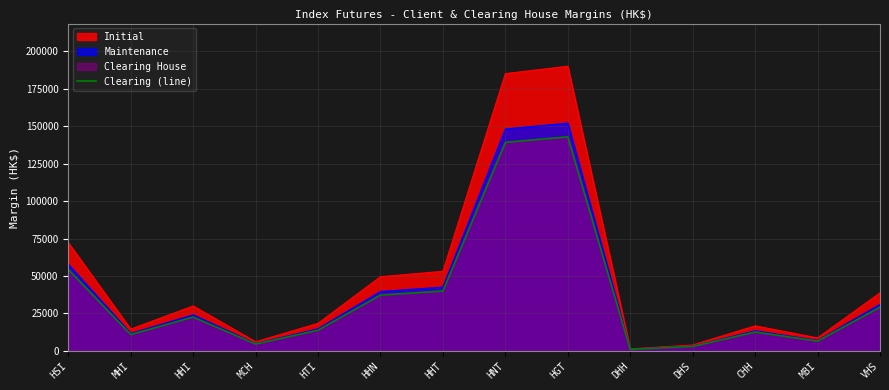

Reading left to right, extract all data points from this chart.

54300	10860	22500	4500	13770	37200	39910	139240	142950	920	2880	12510	6440	29100